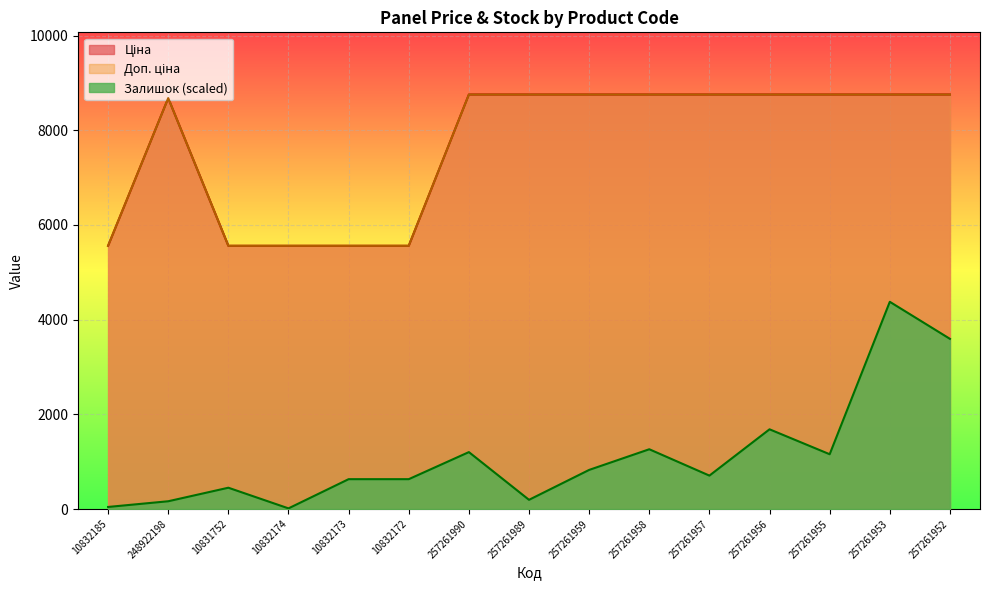

What is the approximate value of Доп. ціна at 257261957?

8755.5